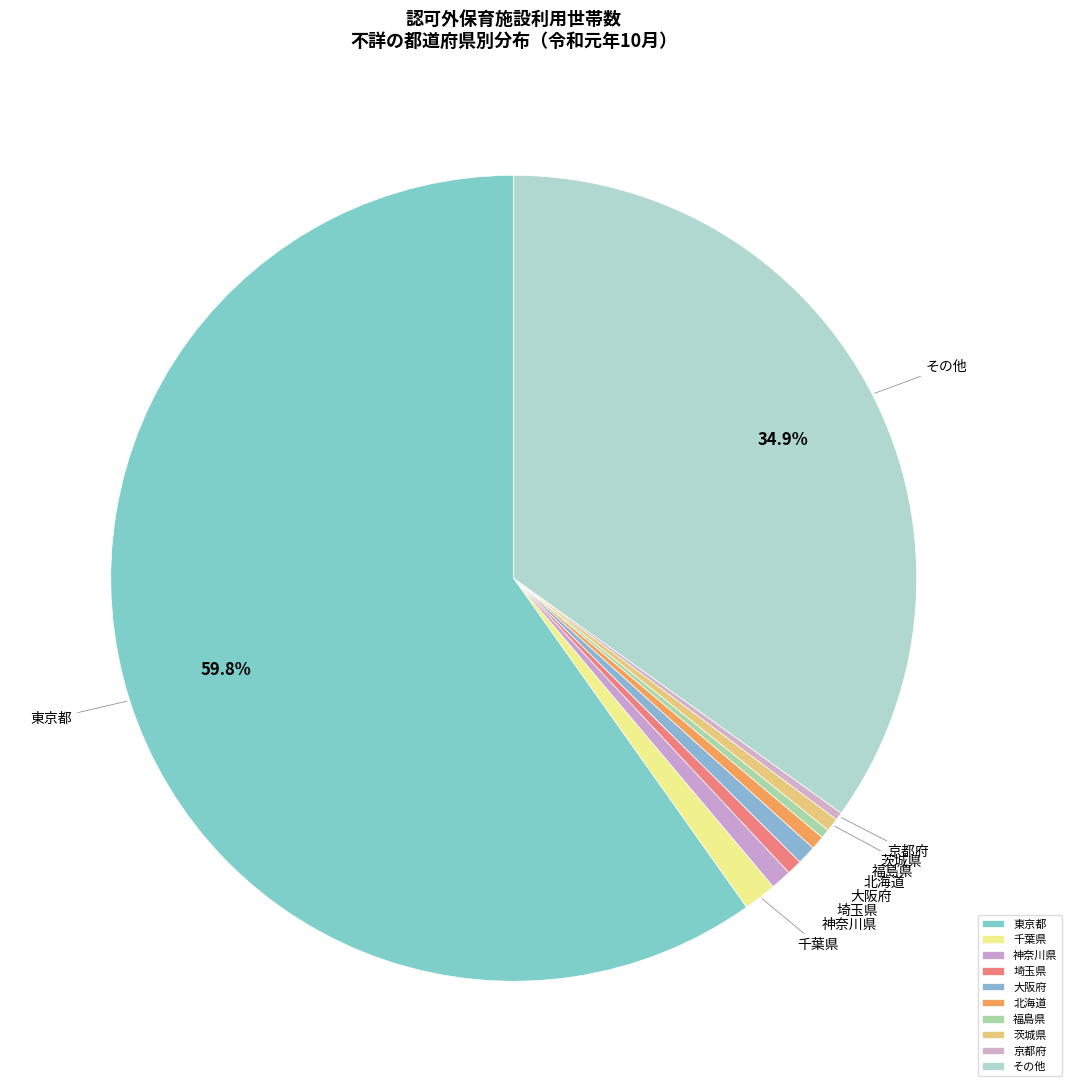

Is the sum of 福島県 and 千葉県 greater than half?

No